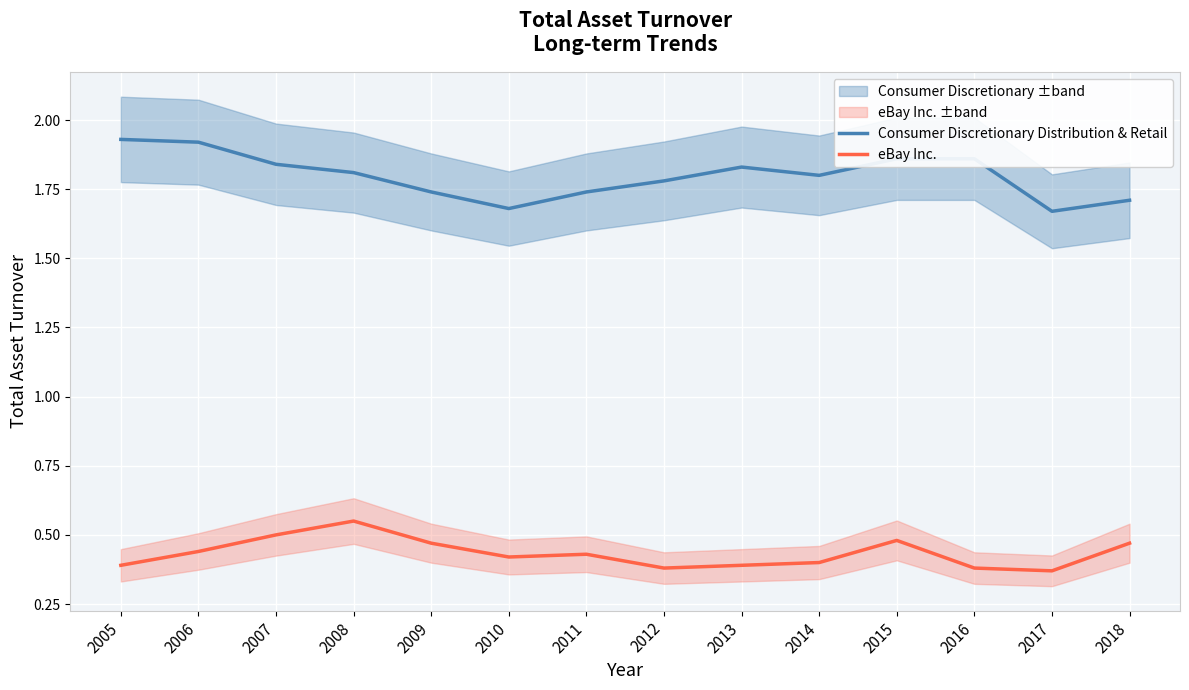

What is the approximate value of eBay Inc. at 2011?

0.4